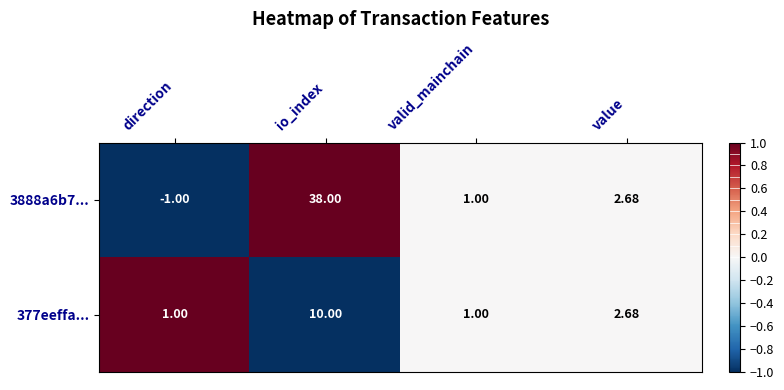

At which label does 3888a6b7... first exceed 2?

io_index